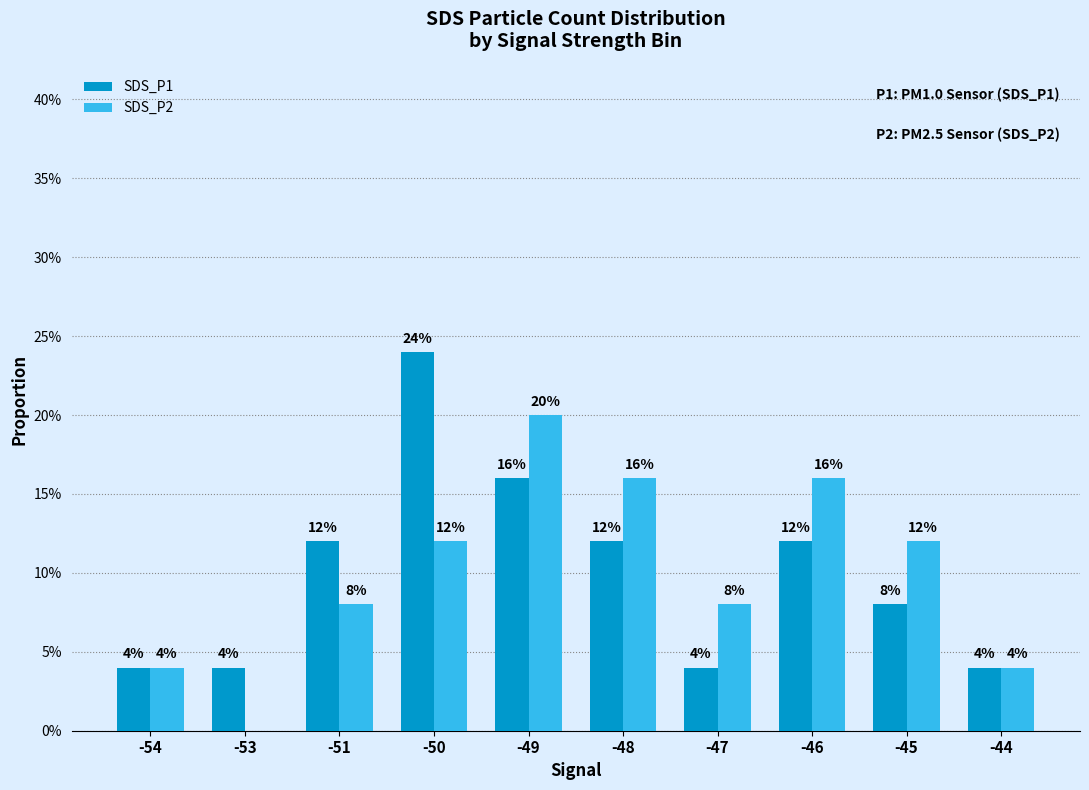

Does the chart contain stacked bars?

No